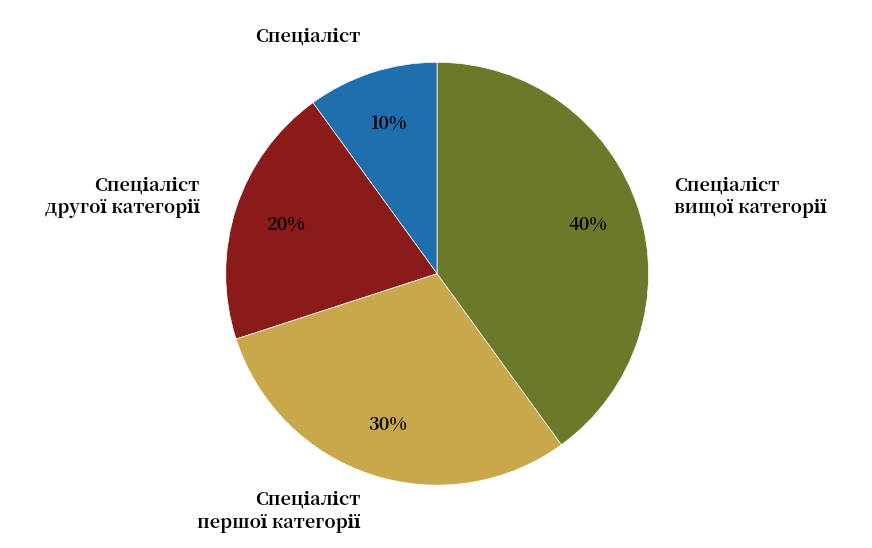

How many slices are in this pie chart?

4